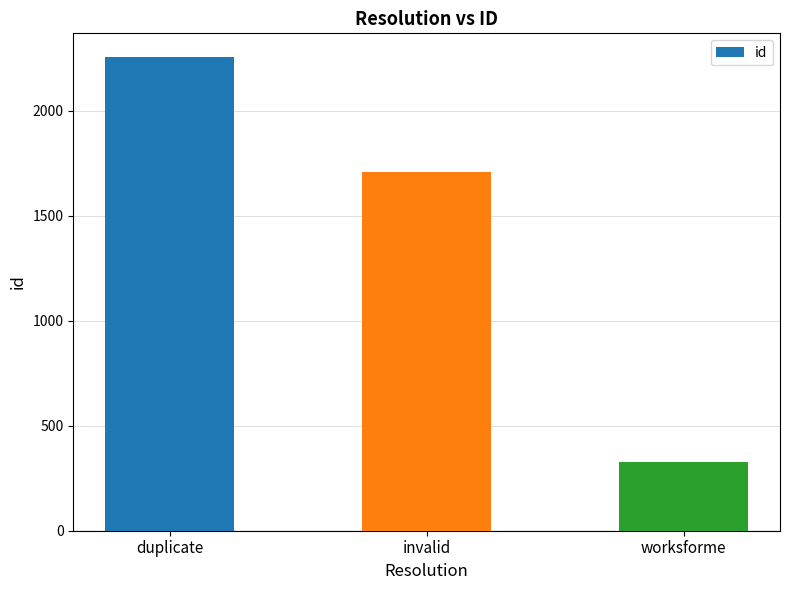

Reading right to left, transcribe all the data shown in this chart.

worksforme=328	invalid=1709	duplicate=2257